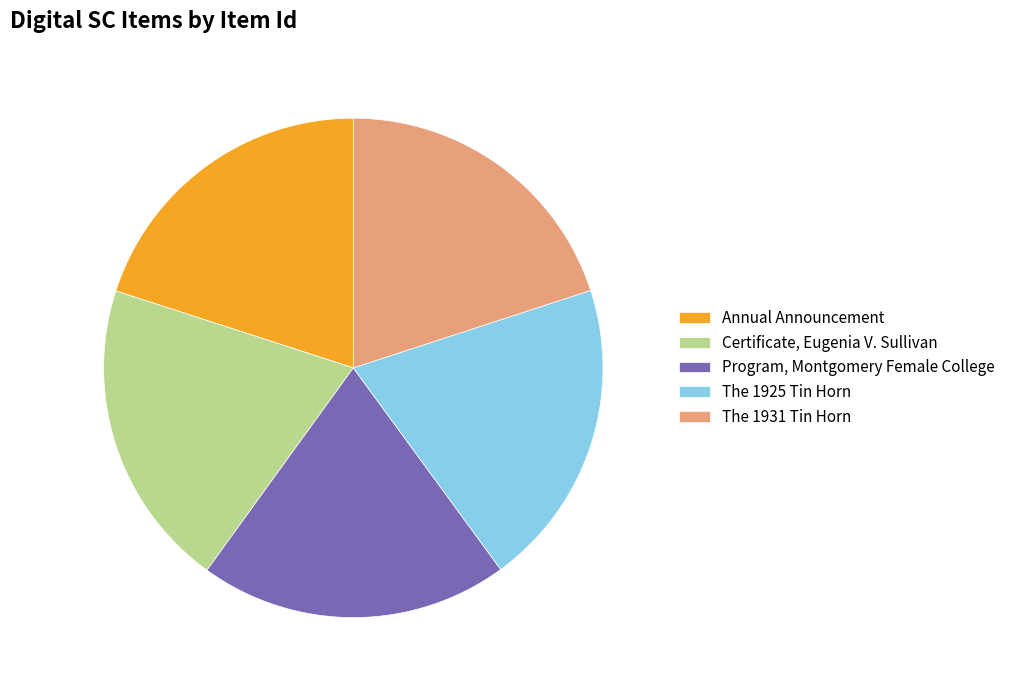

To the nearest percent, what portion does The 1925 Tin Horn represent?

20%